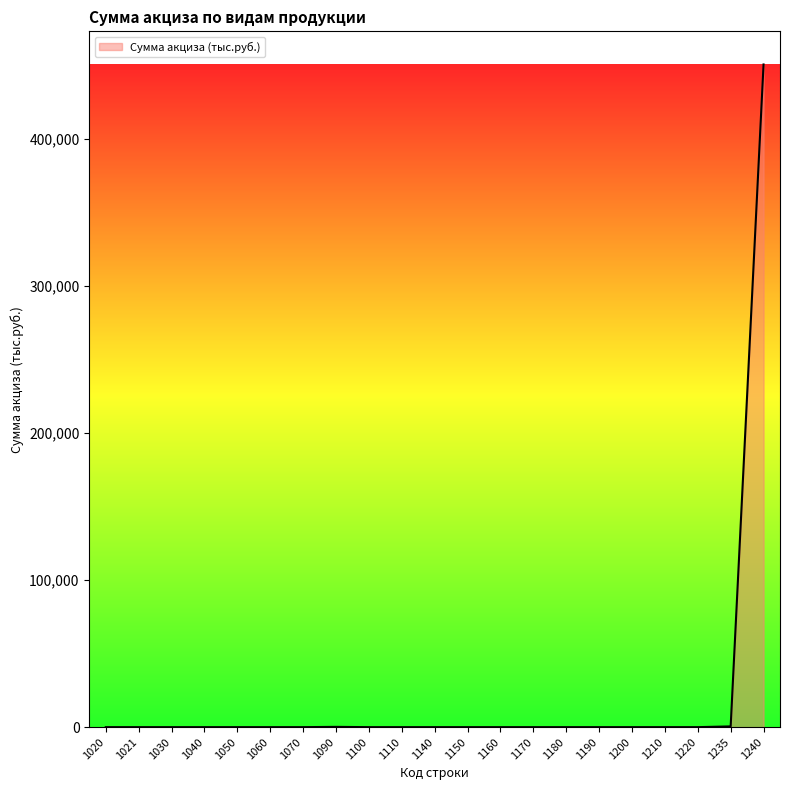

The value at 1050 is -302812. True or false?

False